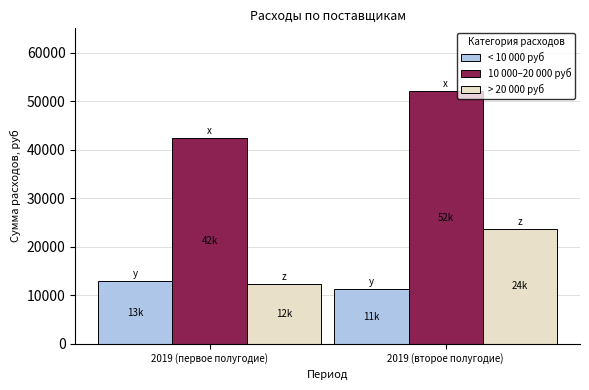

Does the chart contain any negative values?

No